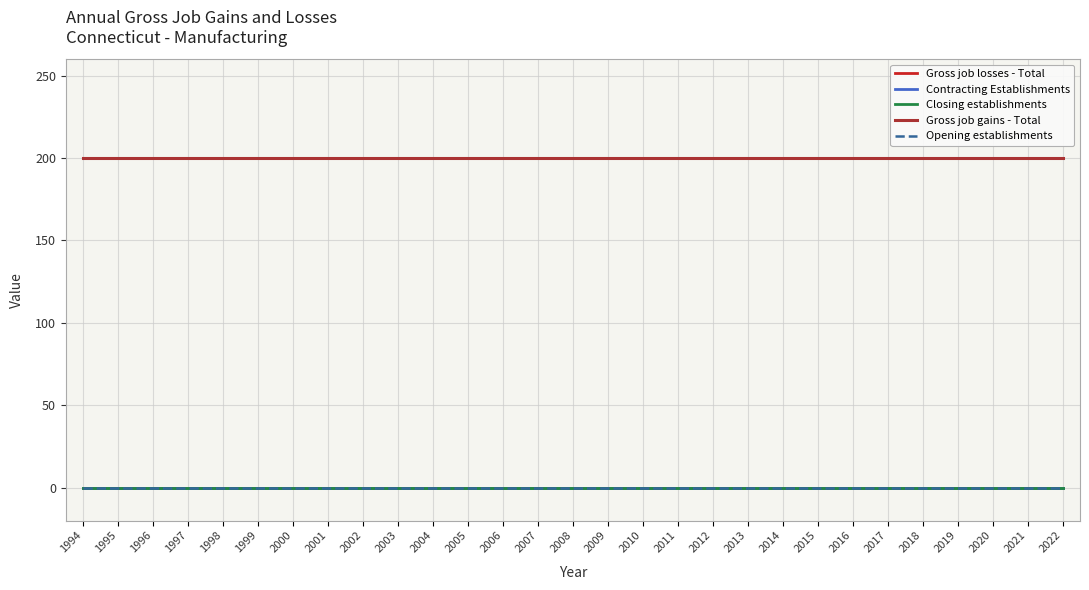

Does the chart have visible grid lines?

Yes